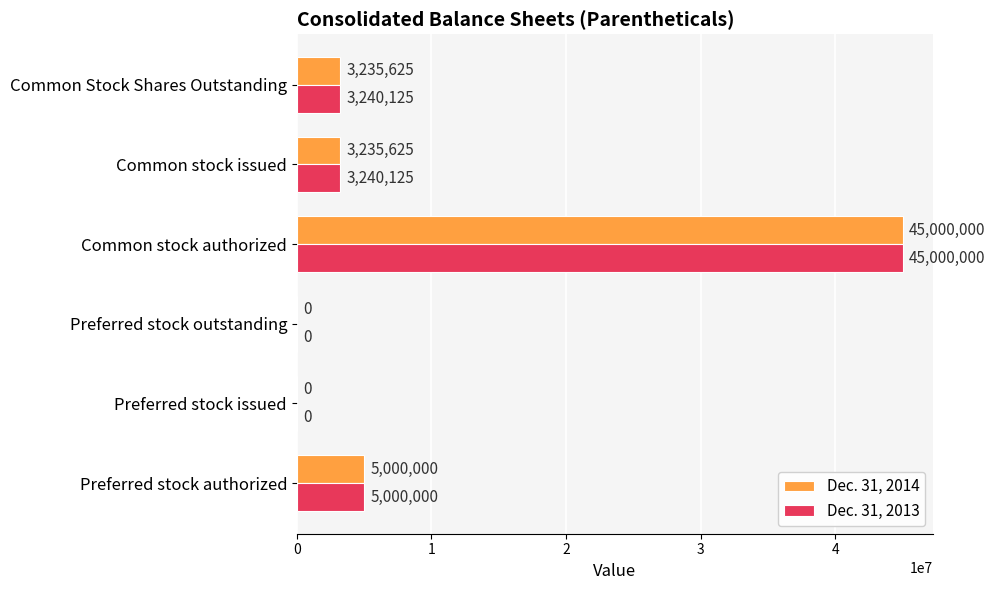

Which series changed the most between Preferred stock outstanding and Common stock issued?

Dec. 31, 2013